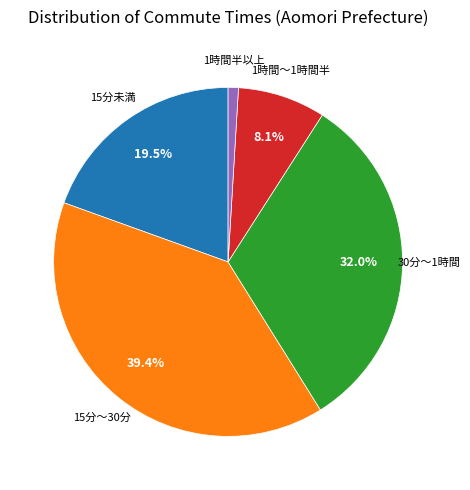

Which slice is the smallest?

1時間半以上